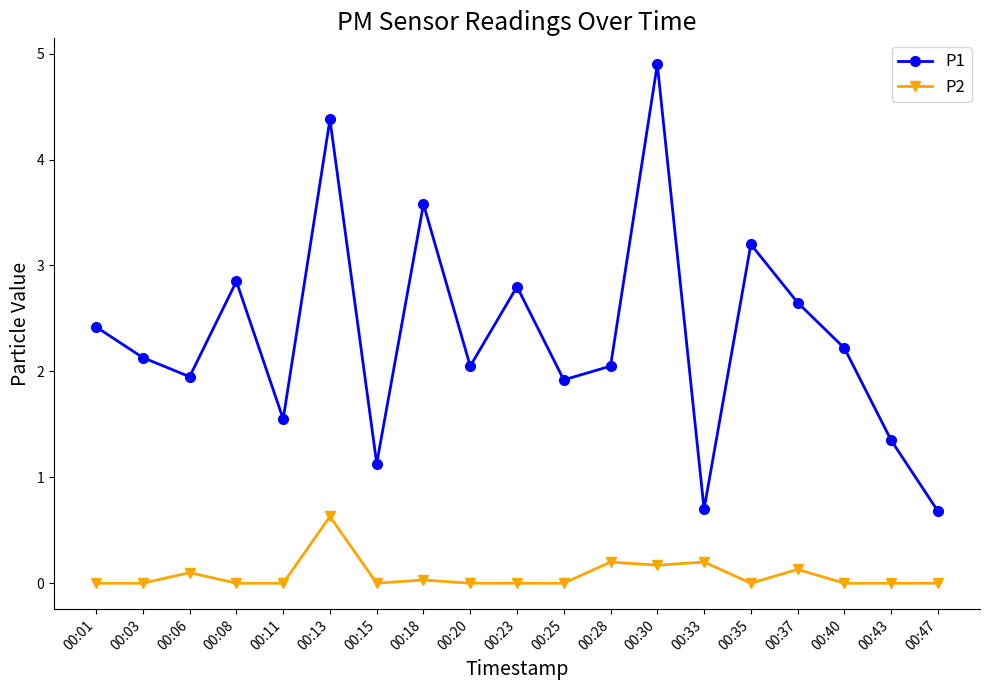

What is the sum of all P1 values?

44.5